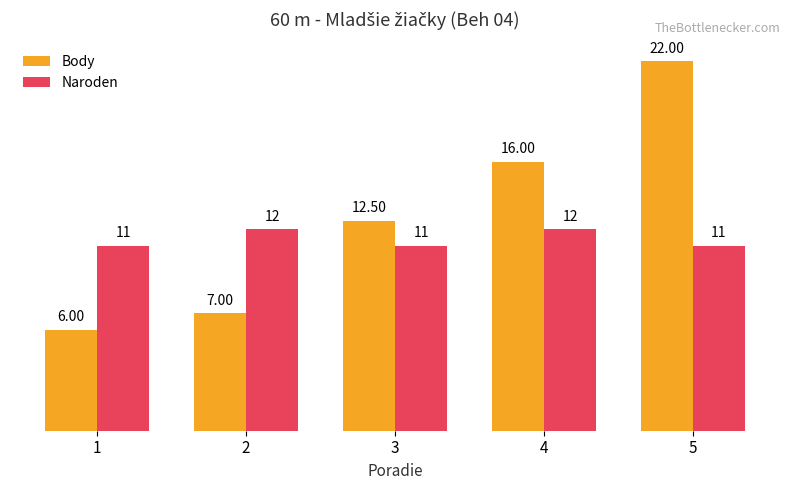

What is the sum of all Body values?

63.5